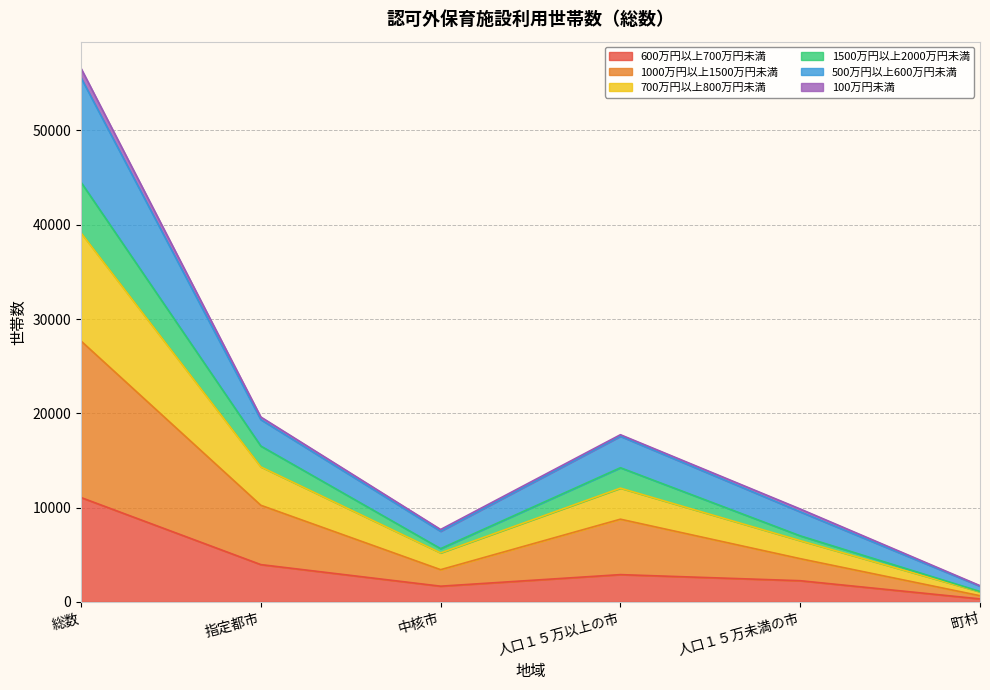

List the labels in order of 1500万円以上2000万円未満 value, smallest first.

町村, 中核市, 人口１５万未満の市, 人口１５万以上の市, 指定都市, 総数